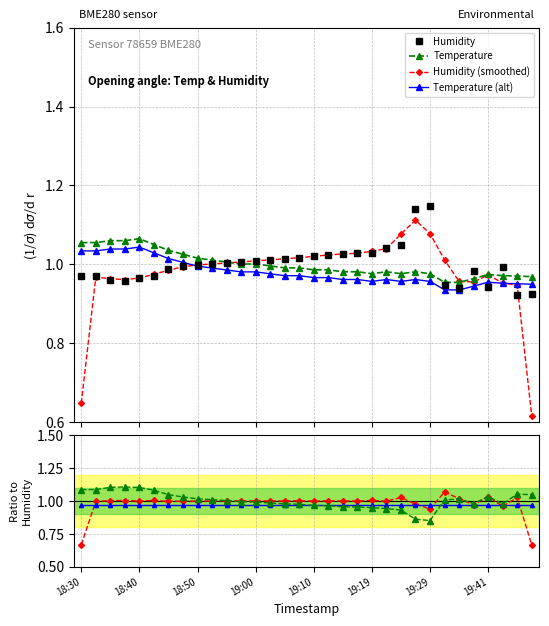

What is the smallest value displayed?

0.7